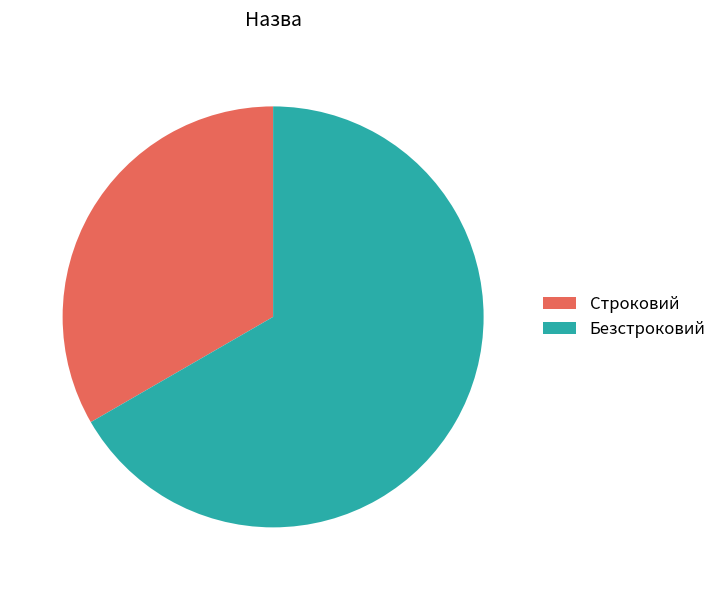

The Строковий slice represents 42% of the pie. True or false?

False